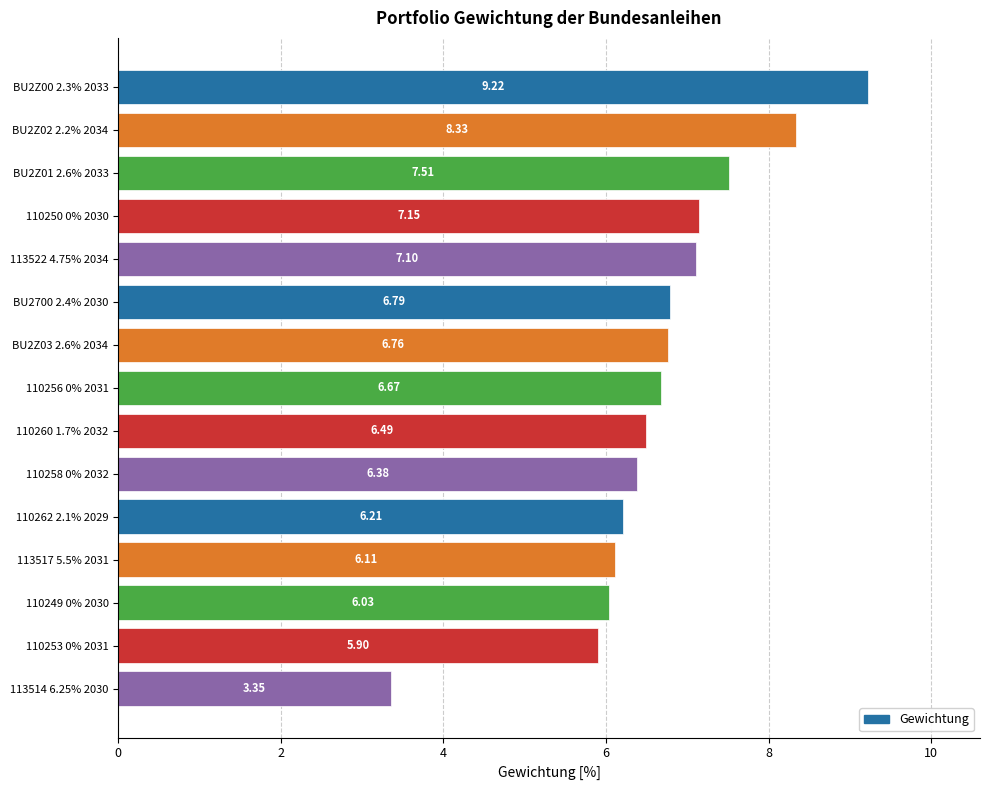

What is the ratio of the value at BU2Z03 2.6% 2034 to the value at BU2700 2.4% 2030?

1.0